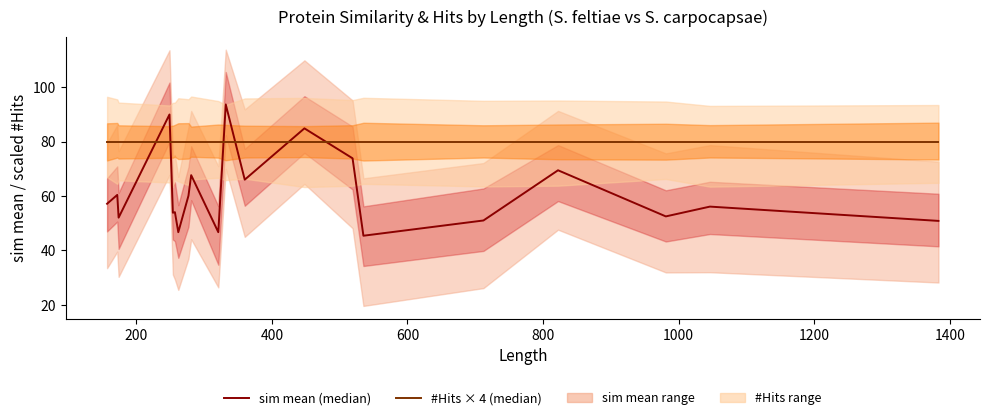

Which series has the largest total across all categories?

#Hits × 4 (median)